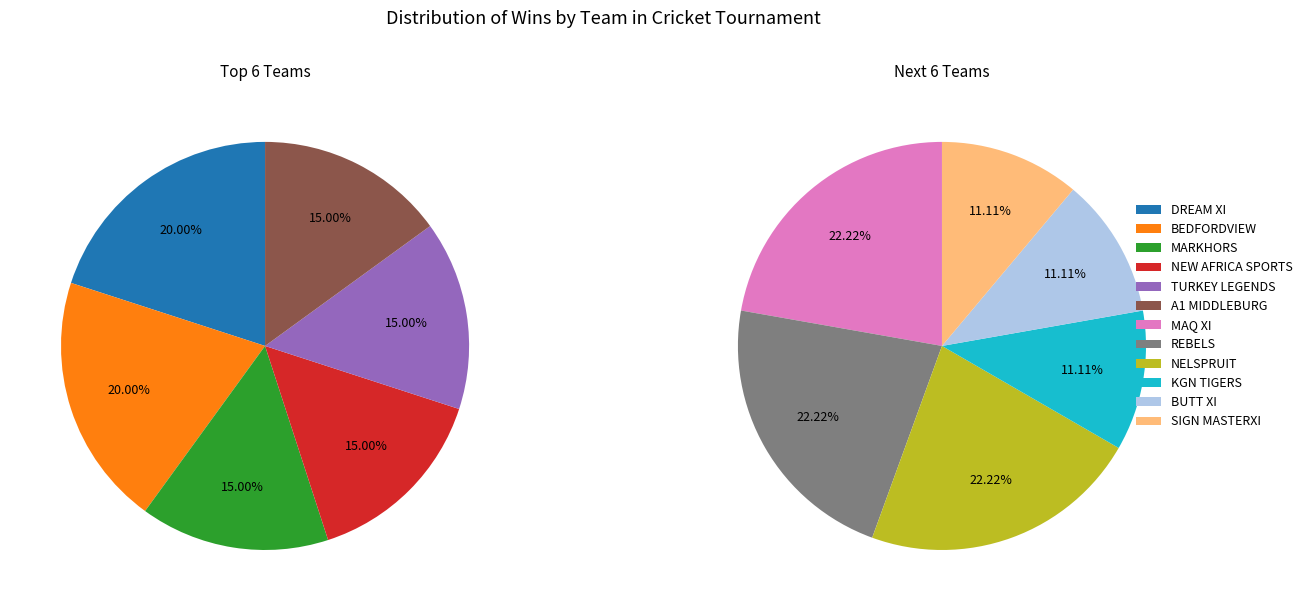

How many segments does this pie chart have?

12